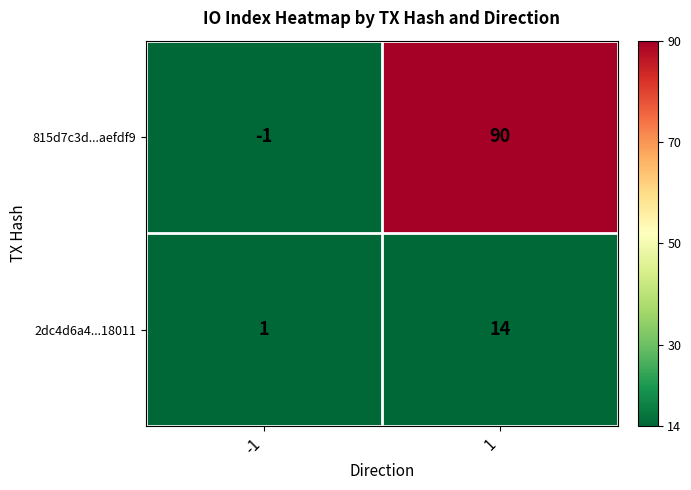

Rank the series by their average value, from highest to lowest.

815d7c3d...aefdf9, 2dc4d6a4...18011